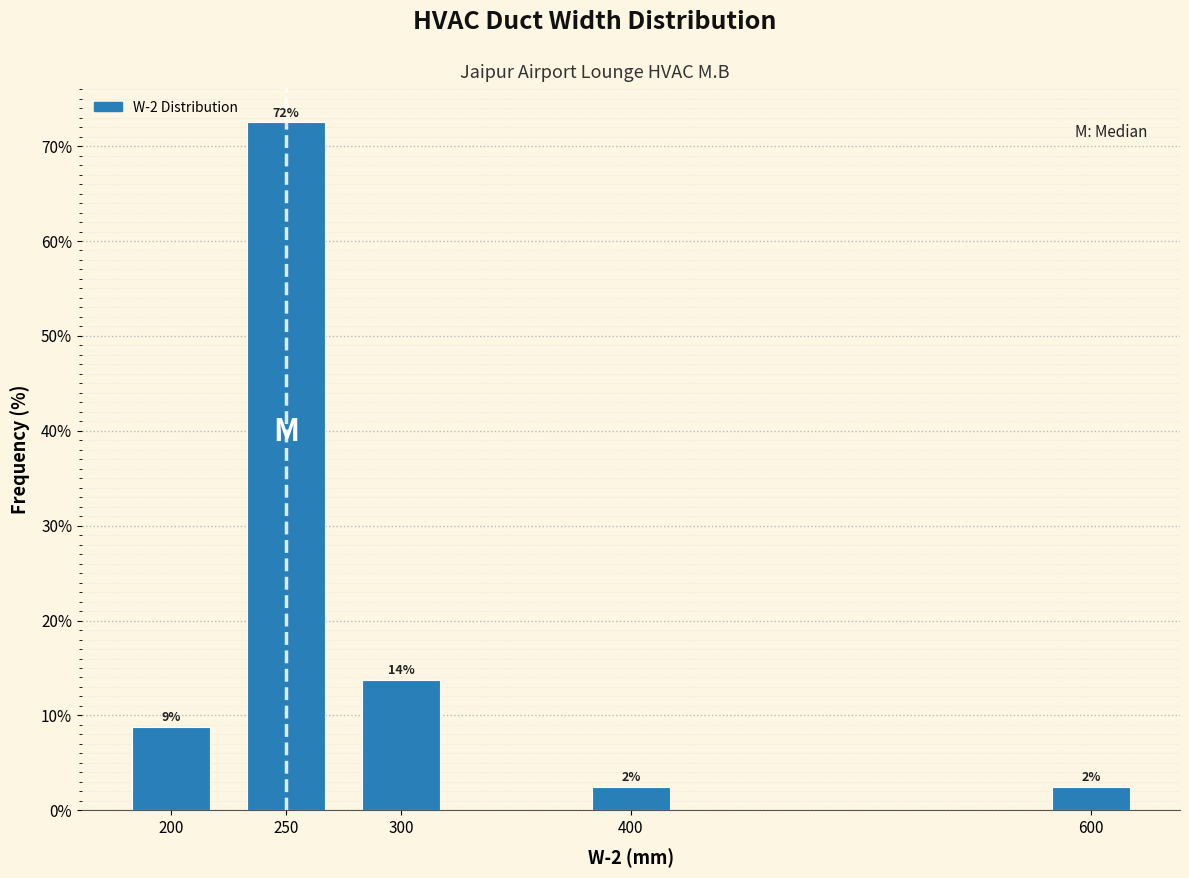

How many bars are there in total?

5